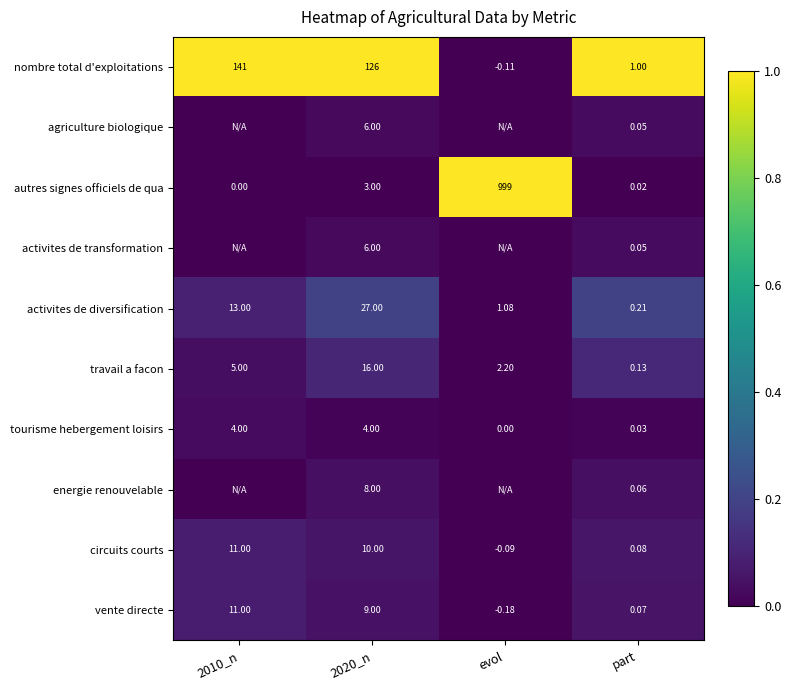

Between 2020_n and 2010_n, which is larger?

2020_n